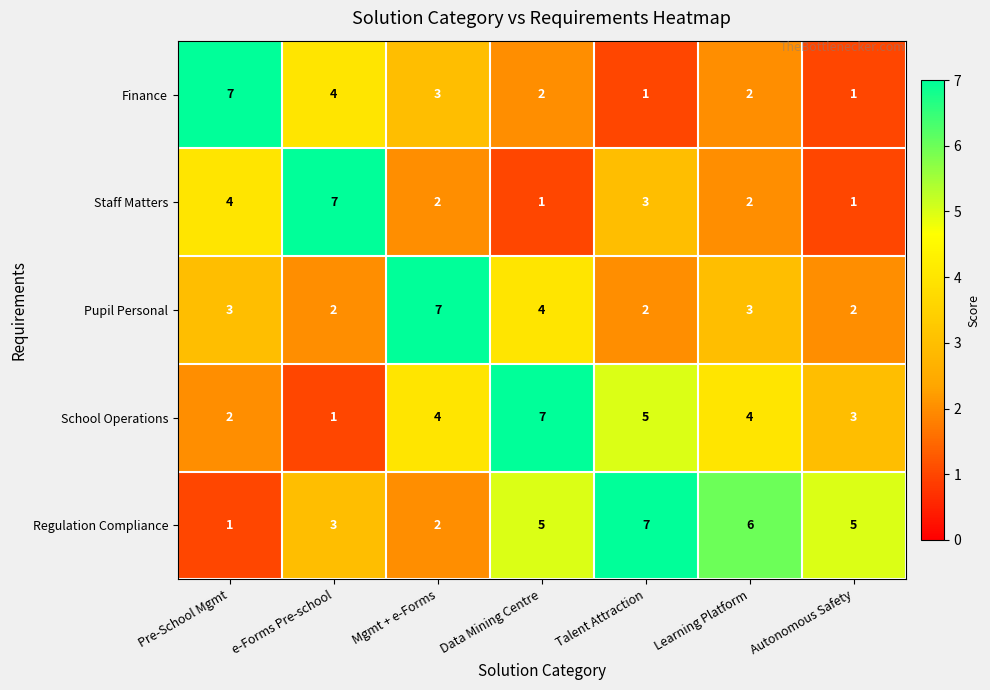

What is the approximate value of Regulation Compliance at Data Mining Centre?

5